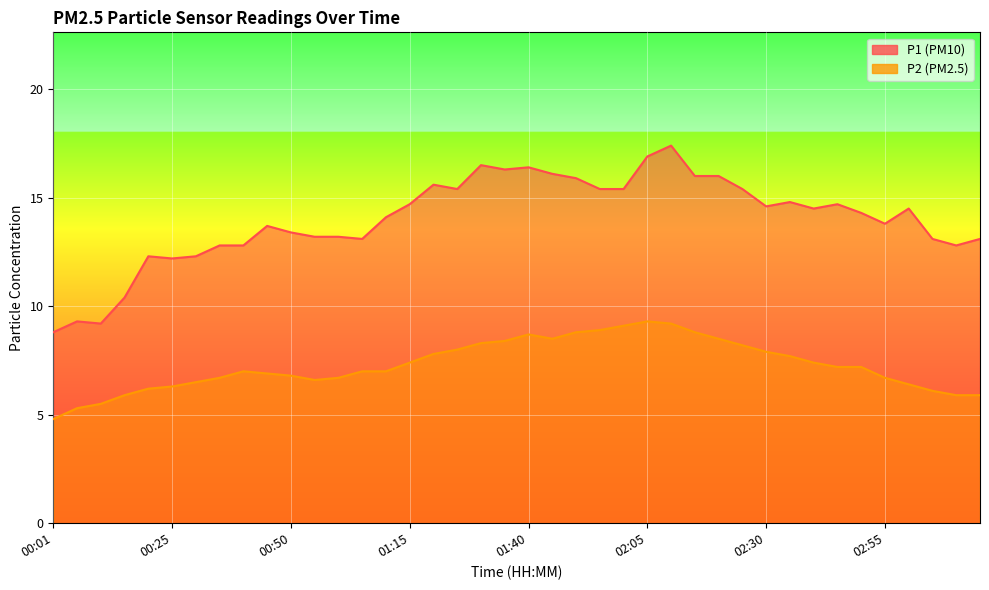

What are all the series names shown in the legend?

P1, P2